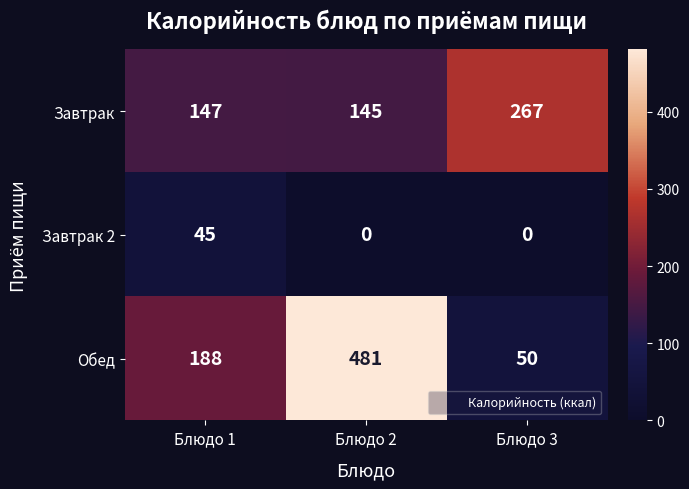

Which series has the largest range (max minus min)?

Обед